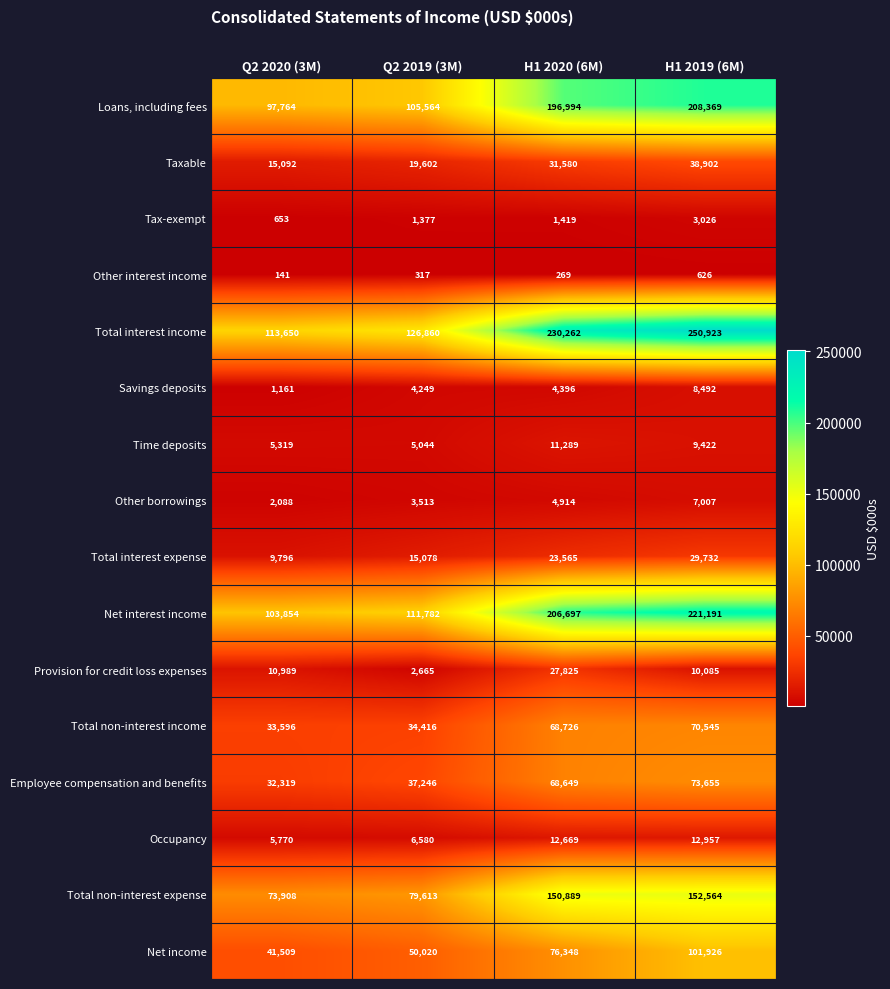

Which series has the widest spread of values?

Total interest income